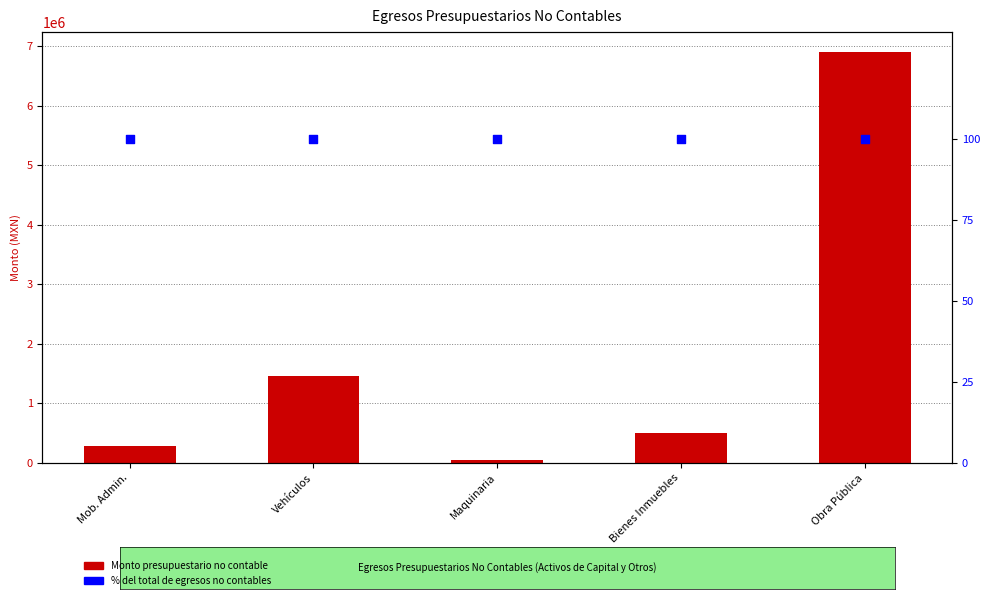

Which series contains the highest Y value?

Monto presupuestario no contable